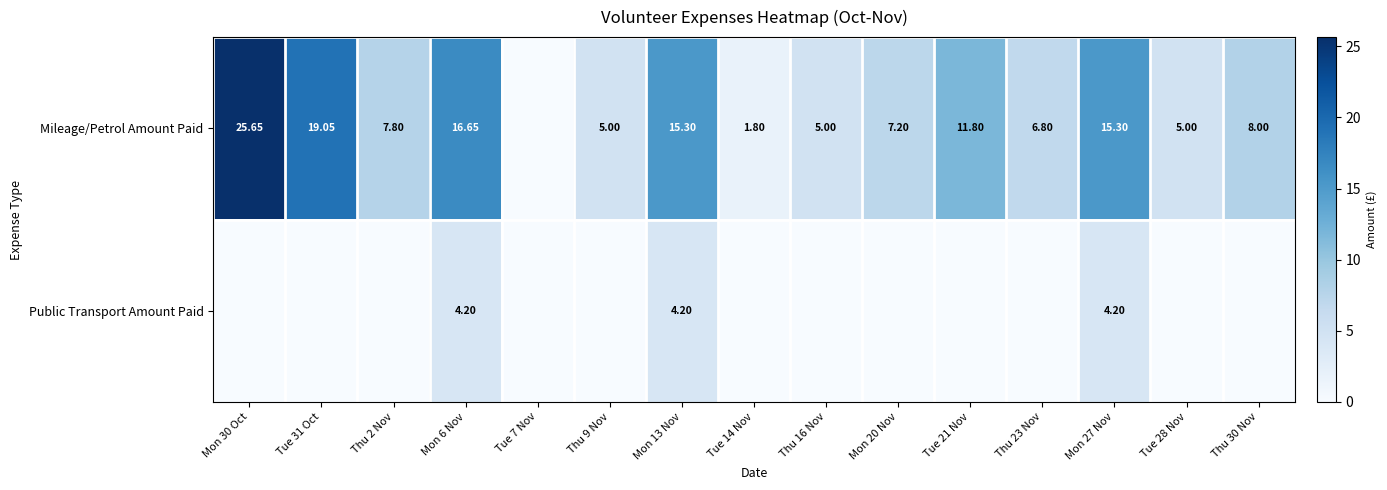

Rank the series by their average value, from lowest to highest.

Public Transport Amount Paid, Mileage/Petrol Amount Paid